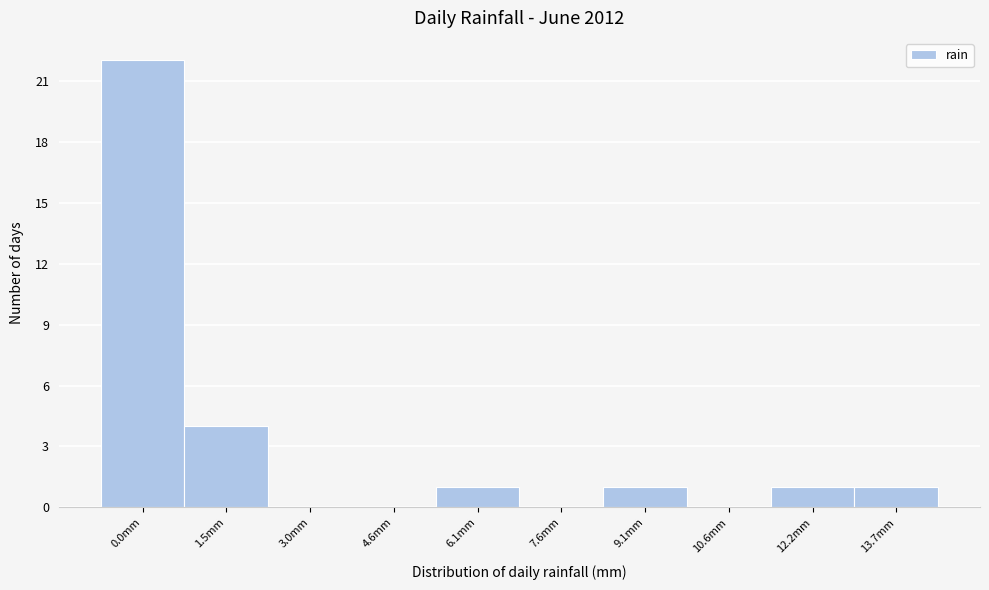

Reading right to left, extract all data points from this chart.

13.7mm=1	12.2mm=1	10.6mm=0	9.1mm=1	7.6mm=0	6.1mm=1	4.6mm=0	3.0mm=0	1.5mm=4	0.0mm=22